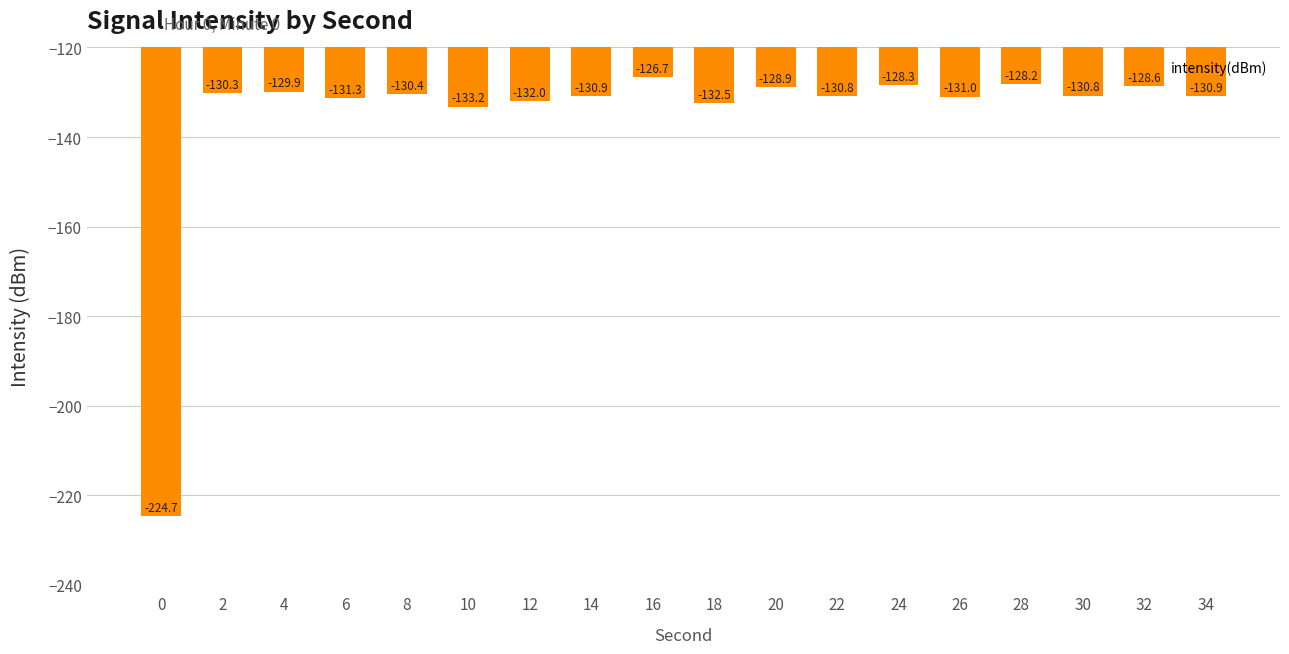

What is the sum of all values?

-2439.2